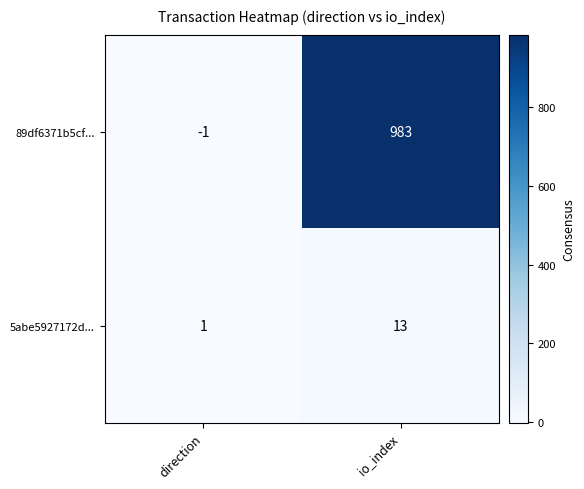

What is the spread (max minus min) of values at io_index?

970